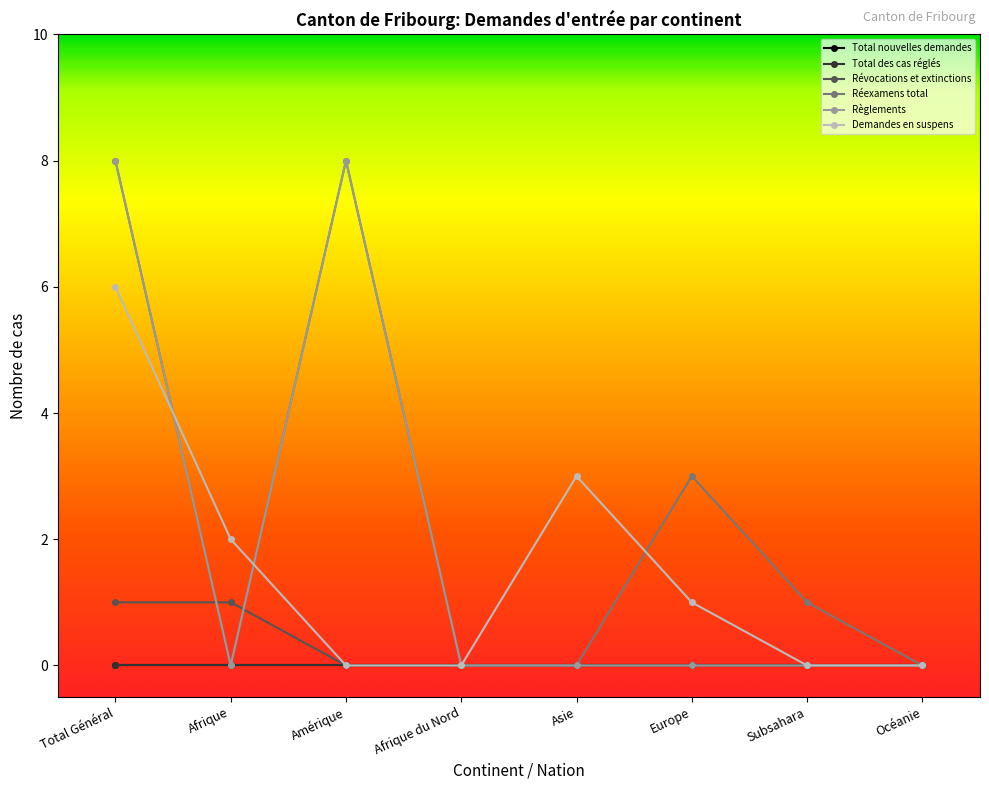

Does the chart have visible grid lines?

No